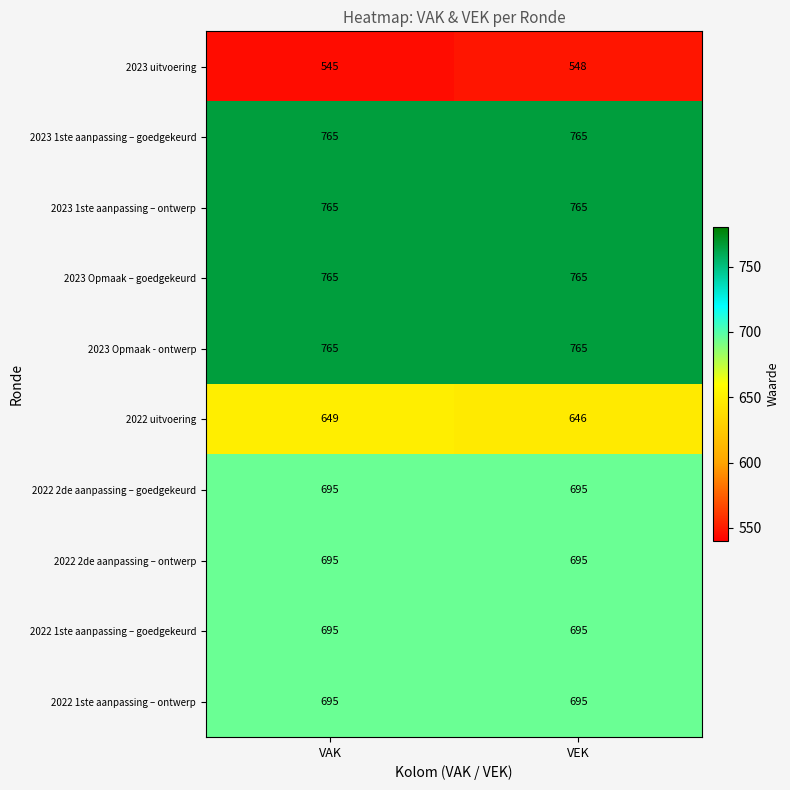

Rank the categories by 2023 uitvoering value from lowest to highest.

VAK, VEK